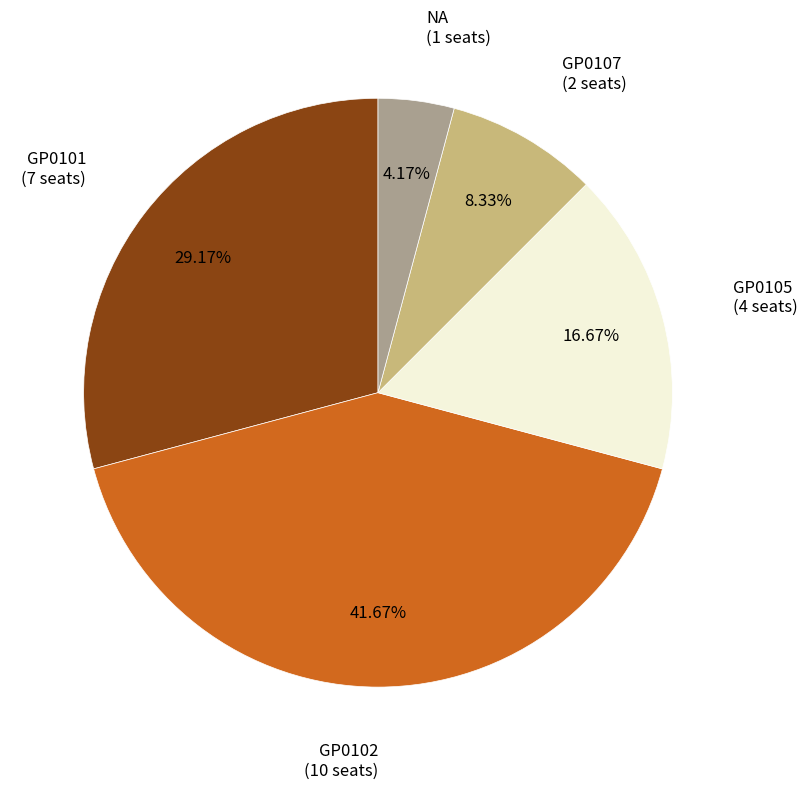

Does any single category account for the majority?

No